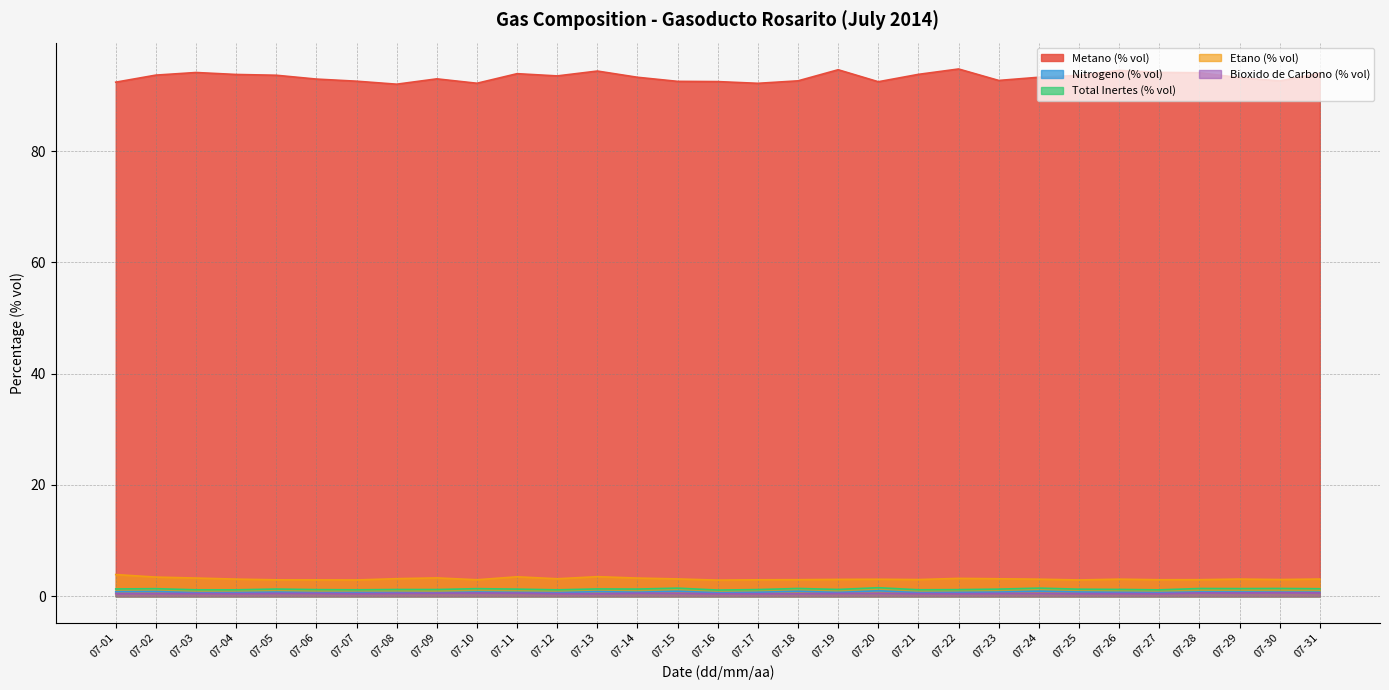

Reading left to right, list all the values displayed in this chart.

Metano (% vol): 07-01=92.4	07-02=93.6	07-03=94.1	07-04=93.7	07-05=93.6	07-06=92.9	07-07=92.5	07-08=92.0	07-09=93.0	07-10=92.2	07-11=93.9	07-12=93.5	07-13=94.4	07-14=93.2	07-15=92.5	07-16=92.5	07-17=92.2	07-18=92.6	07-19=94.6	07-20=92.4	07-21=93.8	07-22=94.7	07-23=92.7	07-24=93.2	07-25=93.6	07-26=94.5	07-27=94.1	07-28=94.1	07-29=93.2	07-30=92.6	07-31=94.0
Nitrogeno (% vol): 07-01=0.8	07-02=0.9	07-03=0.7	07-04=0.7	07-05=0.8	07-06=0.7	07-07=0.7	07-08=0.7	07-09=0.7	07-10=0.8	07-11=0.7	07-12=0.7	07-13=0.8	07-14=0.7	07-15=0.9	07-16=0.6	07-17=0.7	07-18=0.9	07-19=0.7	07-20=1.0	07-21=0.7	07-22=0.7	07-23=0.8	07-24=0.9	07-25=0.8	07-26=0.7	07-27=0.7	07-28=0.8	07-29=0.8	07-30=0.8	07-31=0.7
Total Inertes (% vol): 07-01=1.3	07-02=1.4	07-03=1.2	07-04=1.2	07-05=1.3	07-06=1.2	07-07=1.2	07-08=1.2	07-09=1.2	07-10=1.4	07-11=1.3	07-12=1.2	07-13=1.3	07-14=1.3	07-15=1.5	07-16=1.1	07-17=1.2	07-18=1.4	07-19=1.2	07-20=1.5	07-21=1.2	07-22=1.2	07-23=1.3	07-24=1.5	07-25=1.3	07-26=1.2	07-27=1.2	07-28=1.4	07-29=1.4	07-30=1.4	07-31=1.4
Etano (% vol): 07-01=3.9	07-02=3.5	07-03=3.3	07-04=3.1	07-05=3.0	07-06=2.9	07-07=2.9	07-08=3.2	07-09=3.3	07-10=3.0	07-11=3.5	07-12=3.2	07-13=3.5	07-14=3.3	07-15=3.1	07-16=2.9	07-17=3.0	07-18=3.0	07-19=3.0	07-20=3.1	07-21=3.0	07-22=3.2	07-23=3.1	07-24=3.1	07-25=2.9	07-26=3.1	07-27=3.0	07-28=3.0	07-29=3.1	07-30=3.0	07-31=3.1
Bioxido de Carbono (% vol): 07-01=0.5	07-02=0.5	07-03=0.5	07-04=0.5	07-05=0.5	07-06=0.5	07-07=0.5	07-08=0.5	07-09=0.6	07-10=0.6	07-11=0.6	07-12=0.5	07-13=0.5	07-14=0.6	07-15=0.5	07-16=0.5	07-17=0.5	07-18=0.5	07-19=0.5	07-20=0.6	07-21=0.5	07-22=0.5	07-23=0.5	07-24=0.5	07-25=0.5	07-26=0.5	07-27=0.5	07-28=0.6	07-29=0.6	07-30=0.7	07-31=0.6